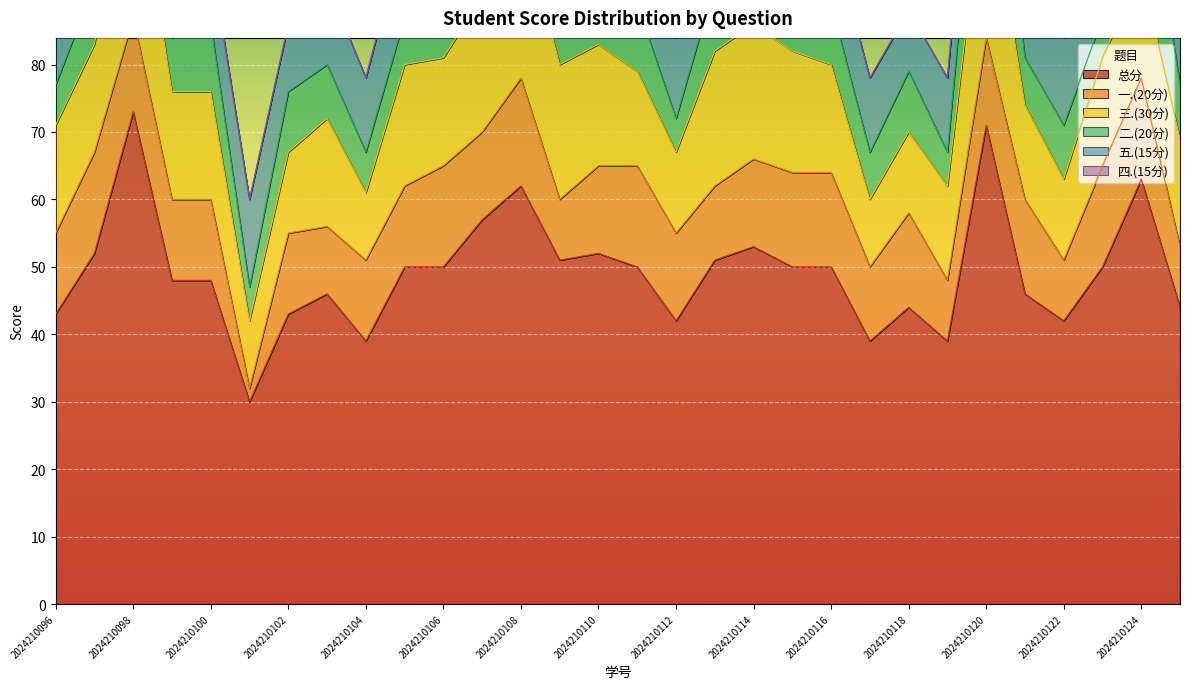

True or false: 五.(15分) has a value of 9 at 2024210096.

True